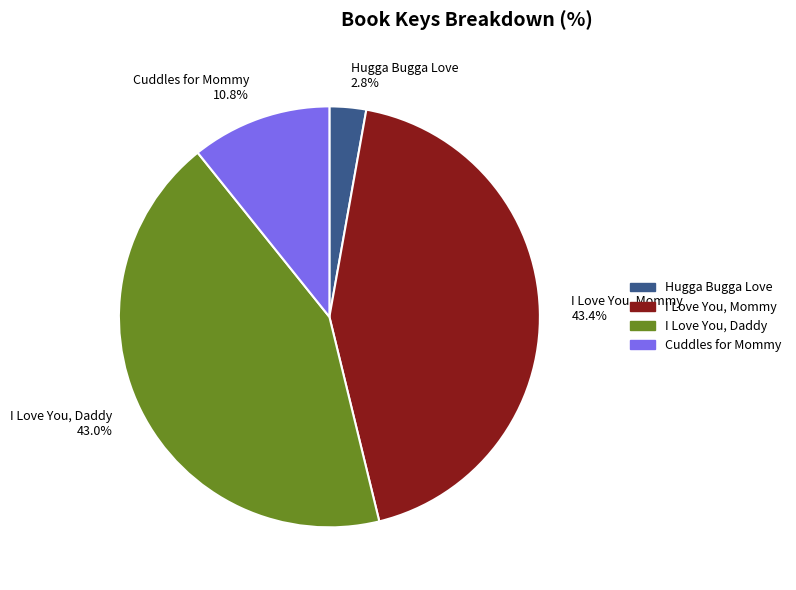

Do I Love You, Mommy and Hugga Bugga Love together represent more than half of the pie?

No